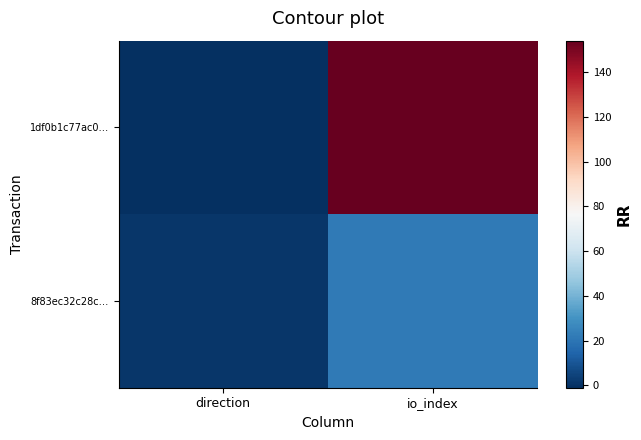

Reading right to left, what are all the values shown in this chart?

1df0b1c77ac0…: io_index=154	direction=-1
8f83ec32c28c…: io_index=22	direction=1